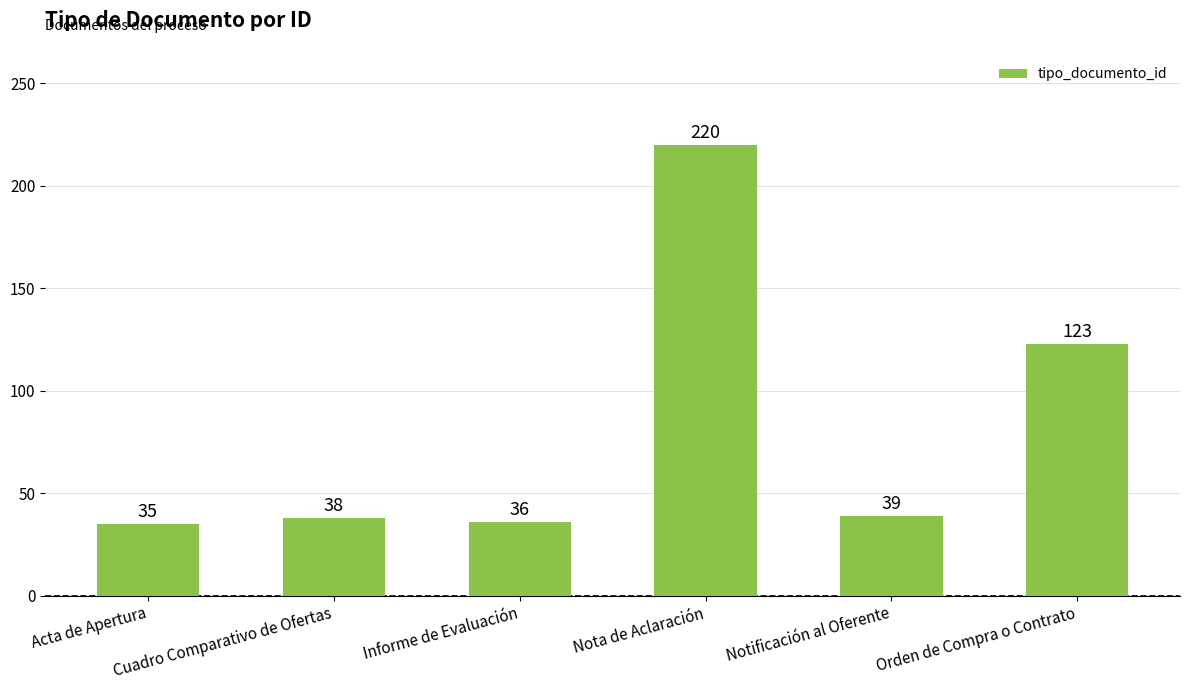

List the labels in order of value, smallest first.

Acta de Apertura, Informe de Evaluación, Cuadro Comparativo de Ofertas, Notificación al Oferente, Orden de Compra o Contrato, Nota de Aclaración